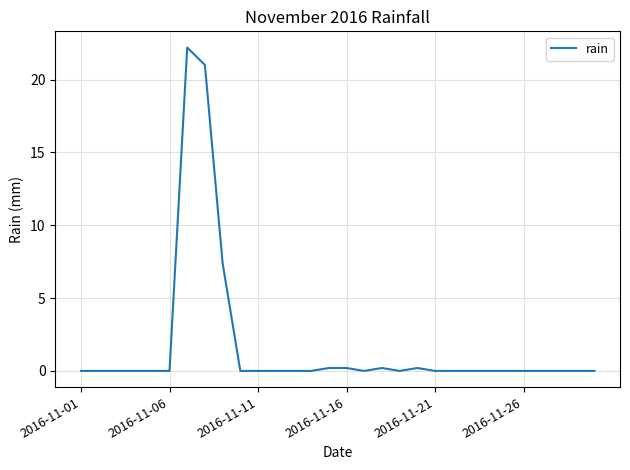

What is the maximum value shown in the chart?

22.2